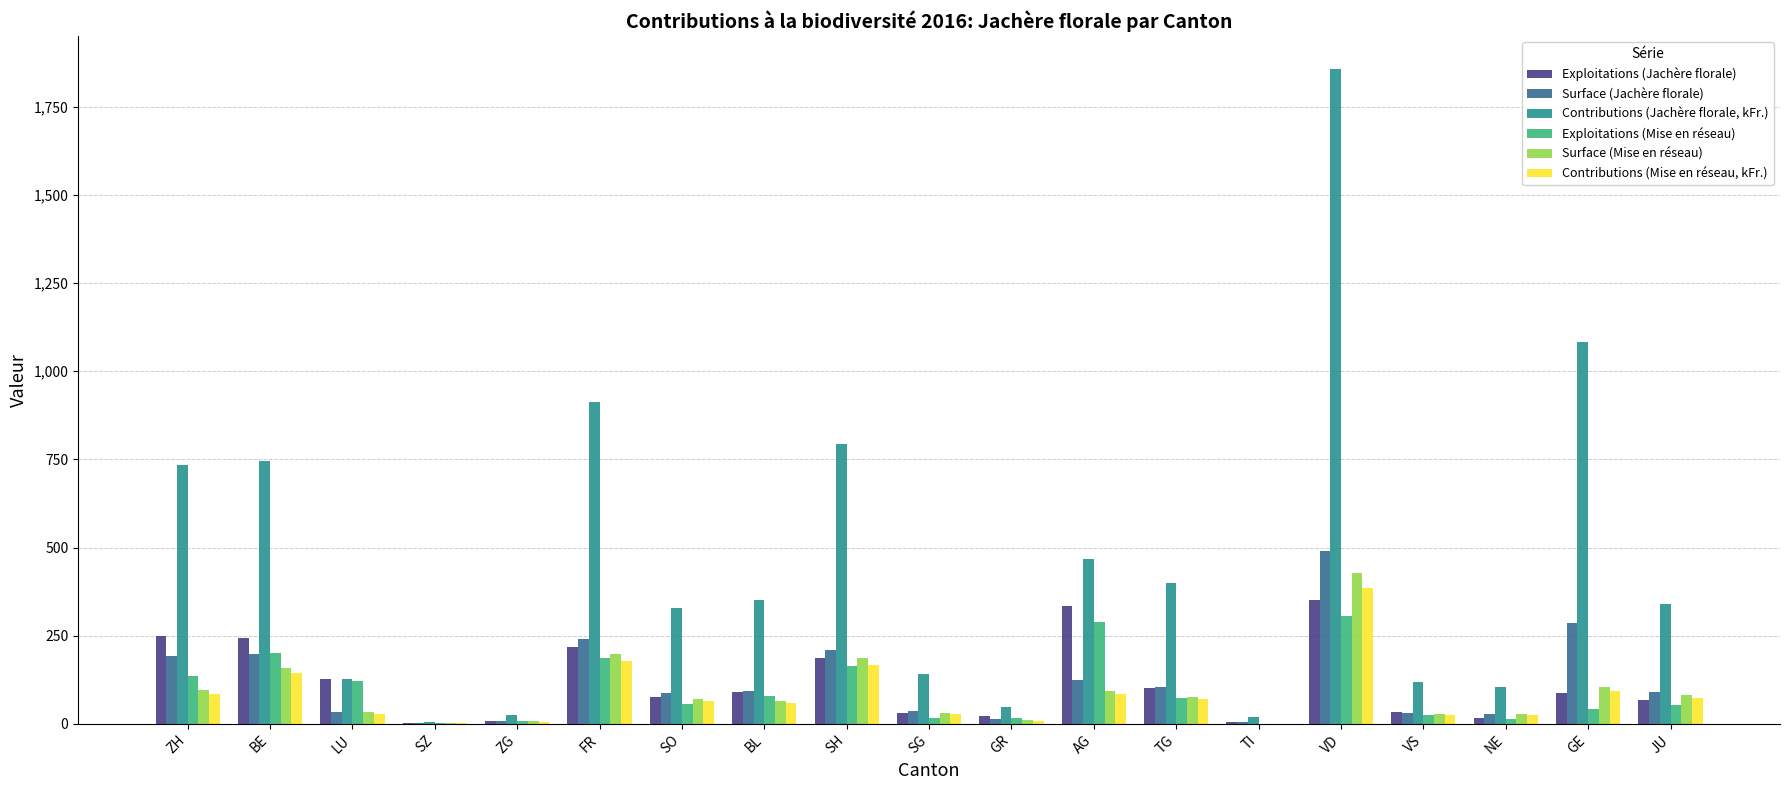

What are all the series names shown in the legend?

Exploitations (Jachère florale), Surface (Jachère florale), Contributions (Jachère florale, kFr.), Exploitations (Mise en réseau), Surface (Mise en réseau), Contributions (Mise en réseau, kFr.)